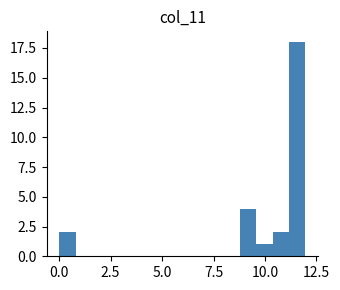

Around what value on the x-axis is the tallest bar? Give the approximate position of its centre, as read against the axis.

11.5